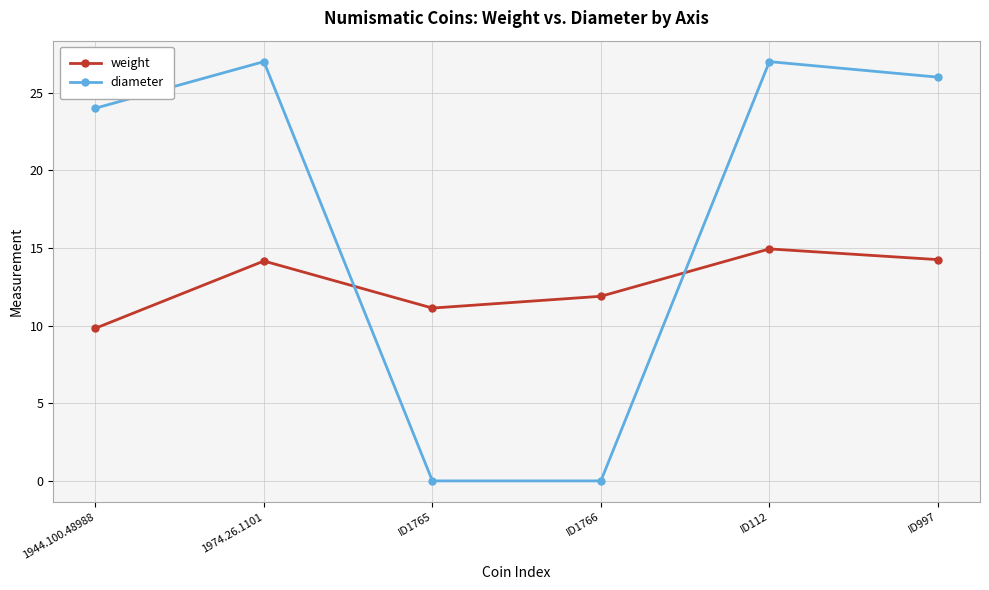

What are all the series names shown in the legend?

weight, diameter